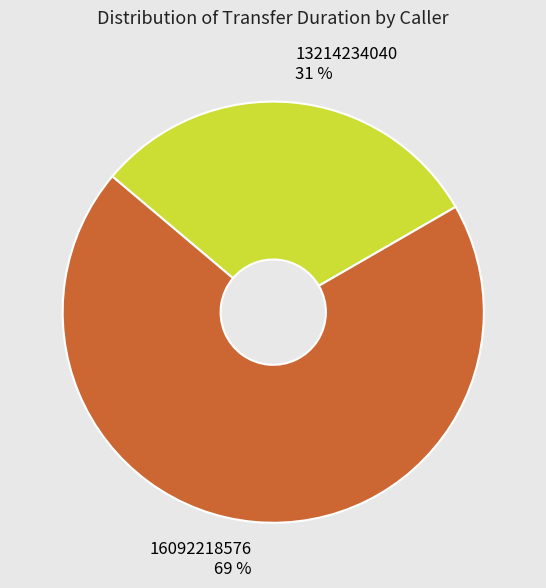

To the nearest percent, what percentage of the pie is 13214234040?

31%